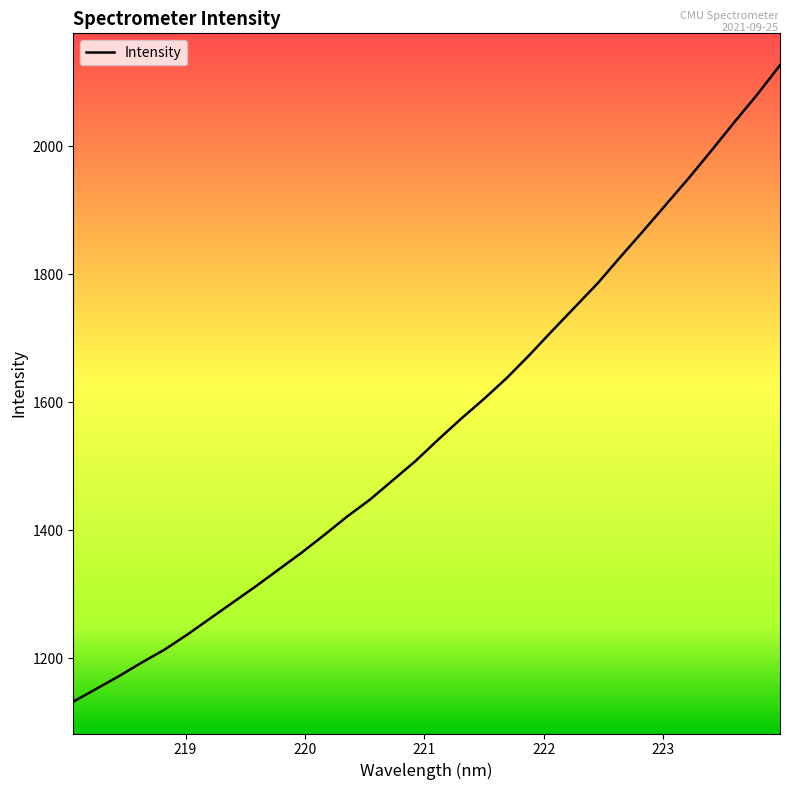

What is the greatest value displayed?

2126.4